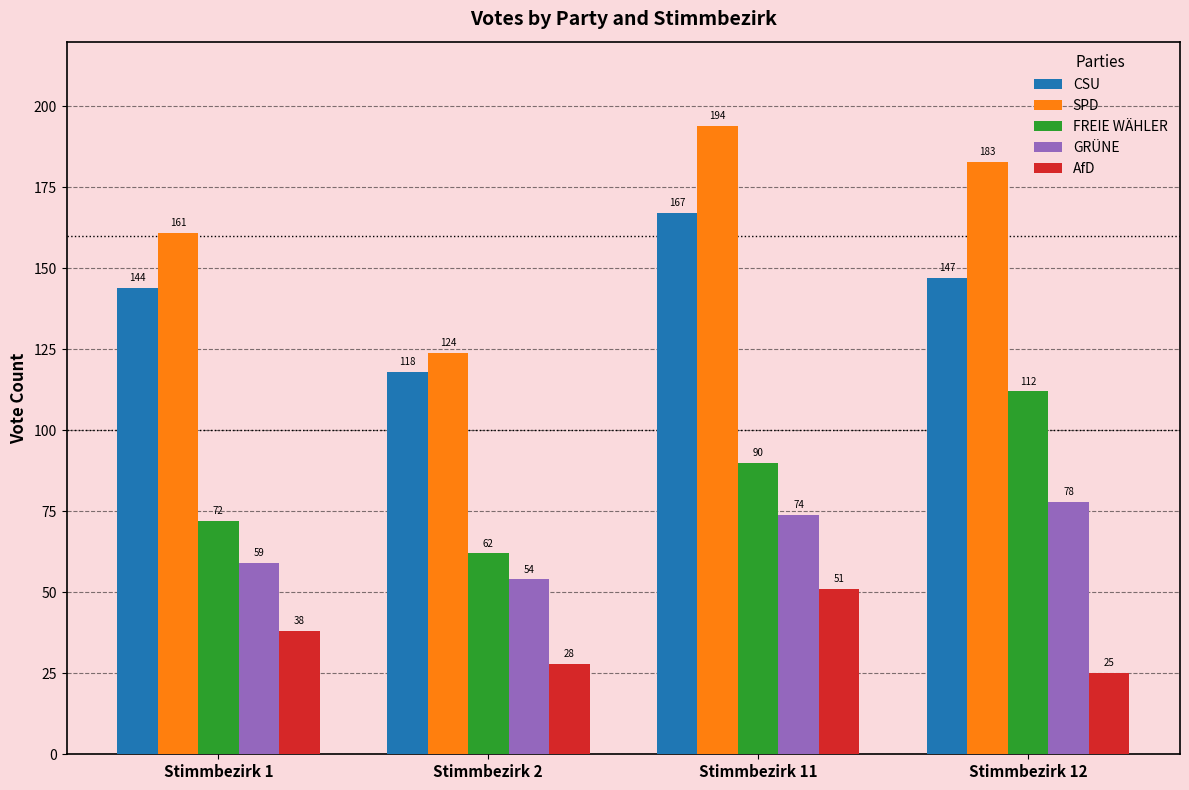

At how many categories does at least one series exceed 55?

4